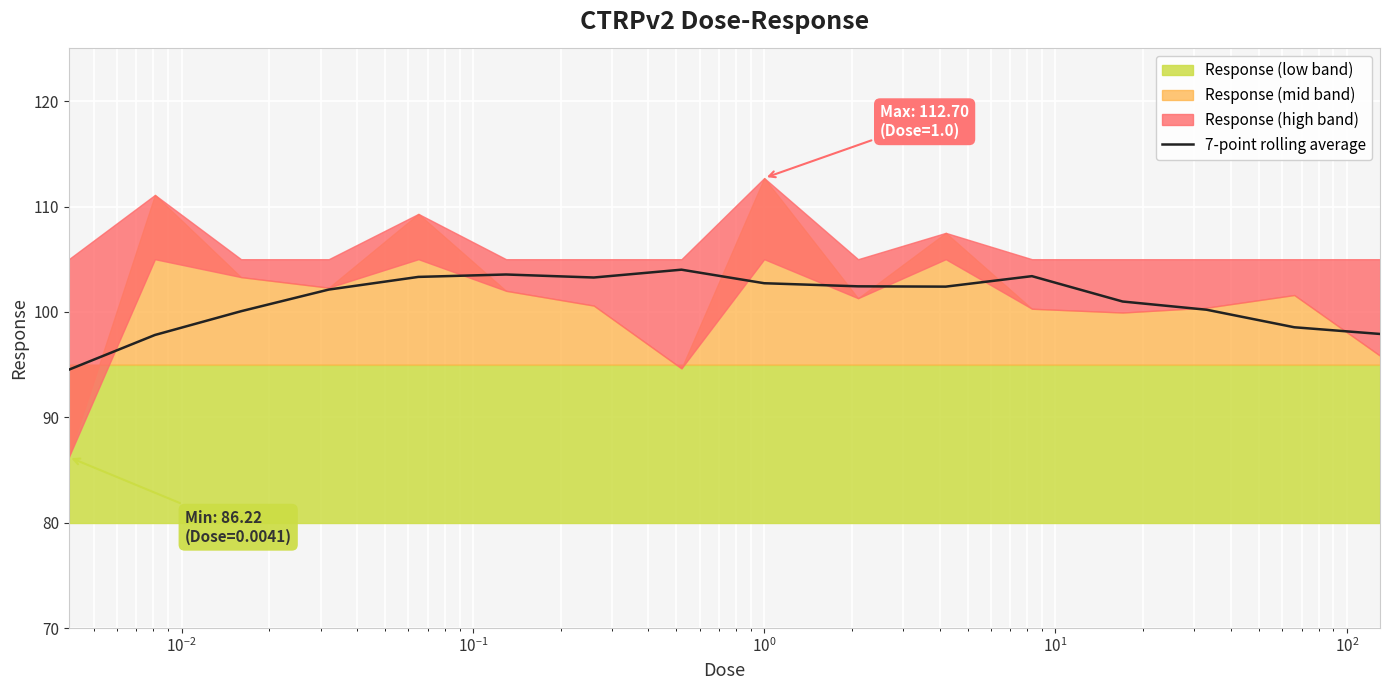

What is the maximum value for 7-point rolling average?

104.0